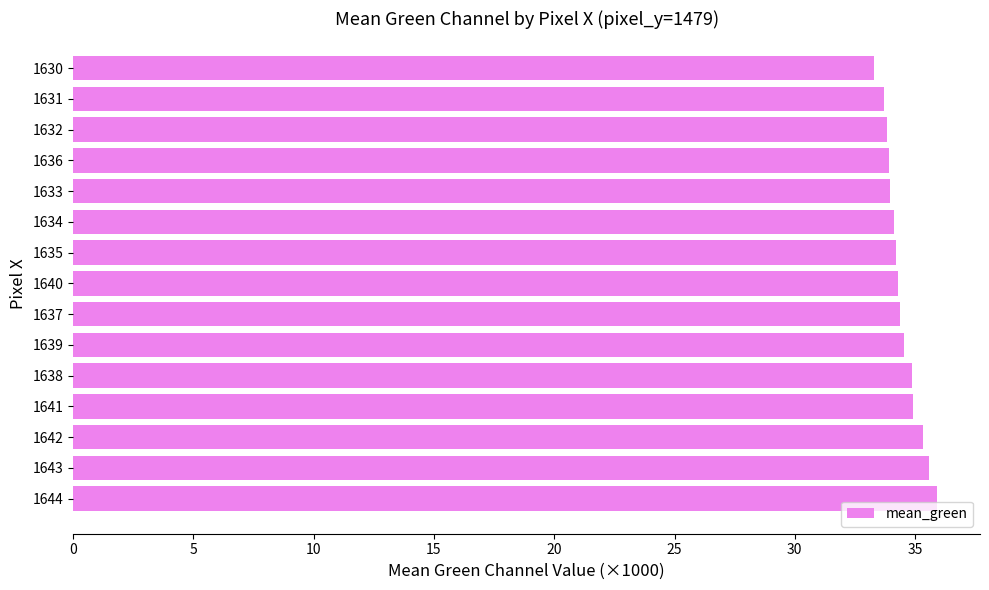

What is the sum of all values?

516.9